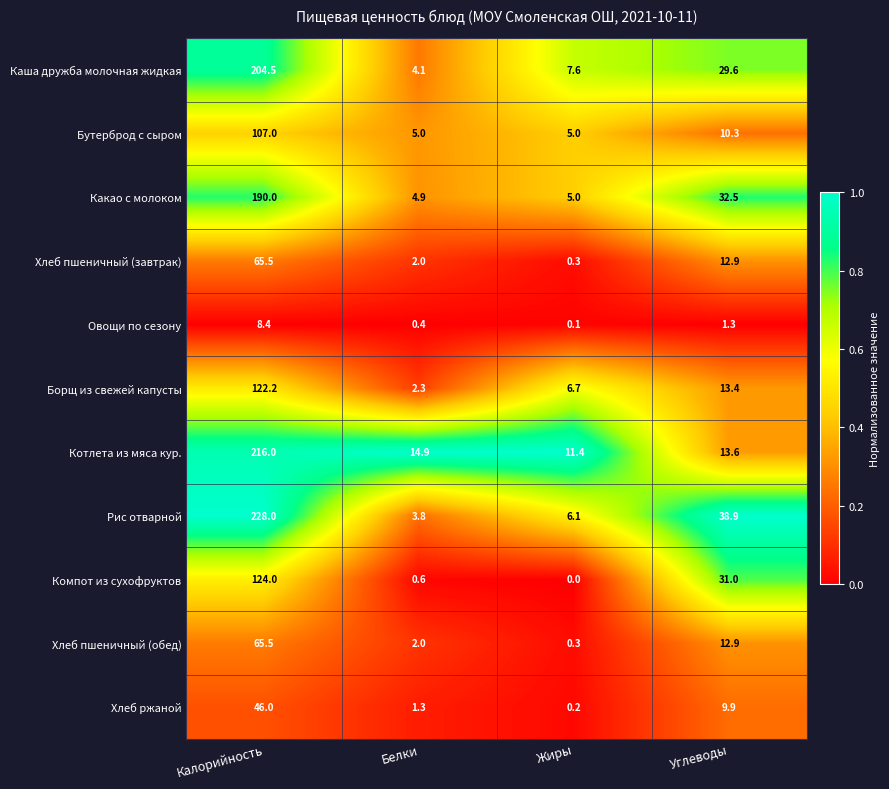

What is the difference between the second highest and minimum values in the Хлеб пшеничный (завтрак) series?

12.6